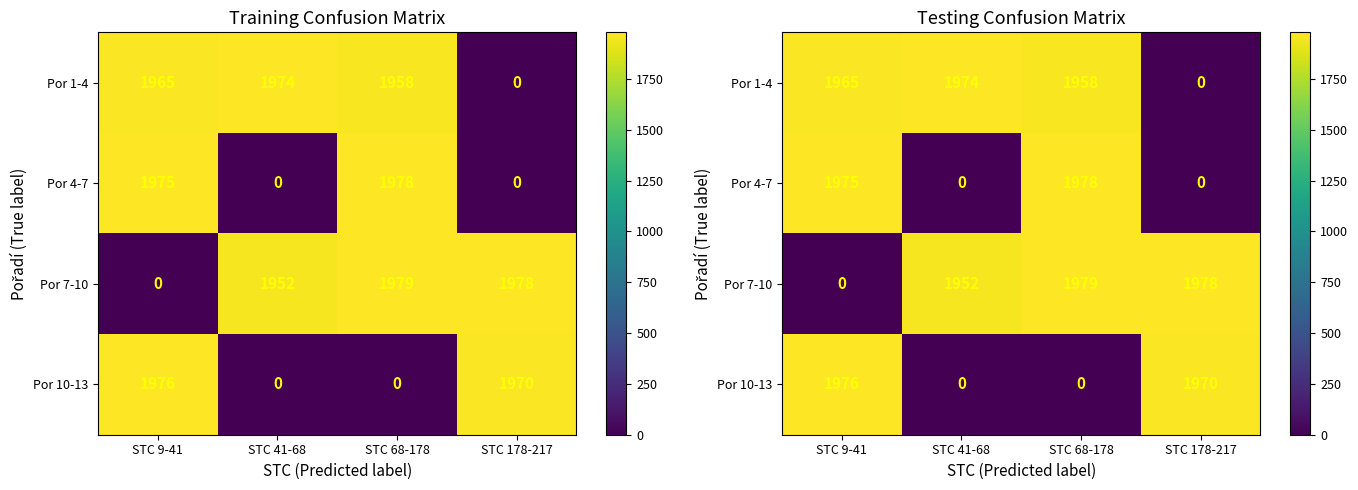

Between STC 41-68 and STC 68-178, which is larger?

STC 41-68